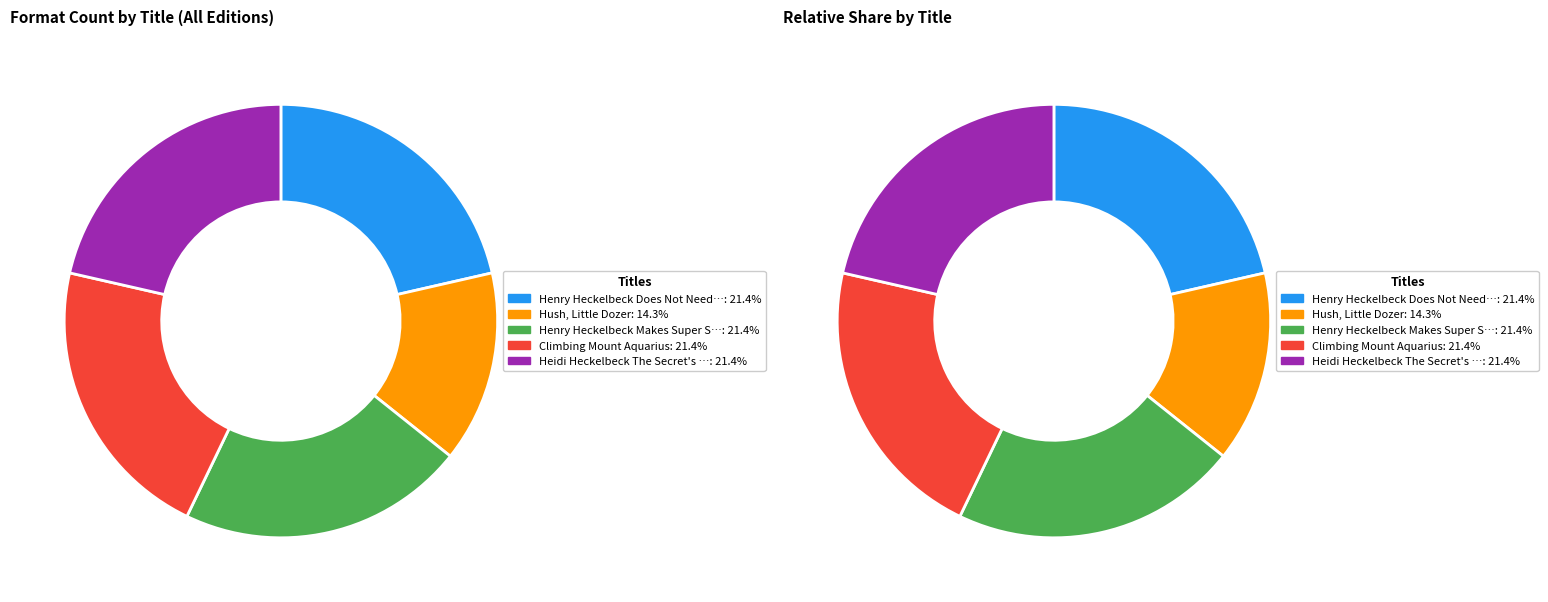

Is it true that Hush, Little Dozer is 23% of the pie?

False